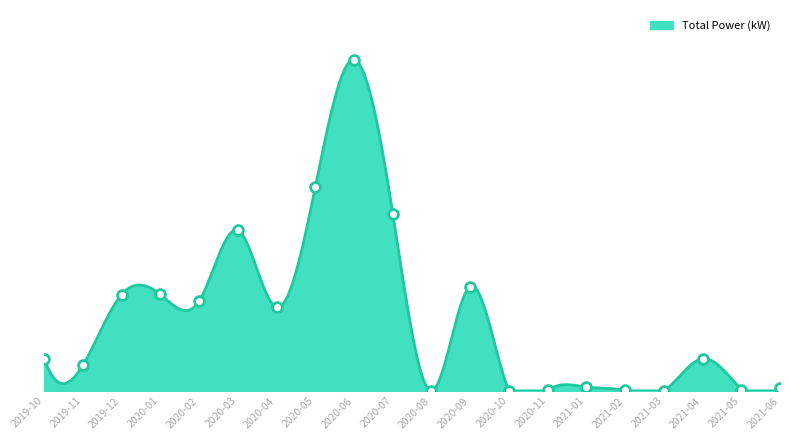

Which has a higher value, 2020-03 or 2020-08?

2020-03